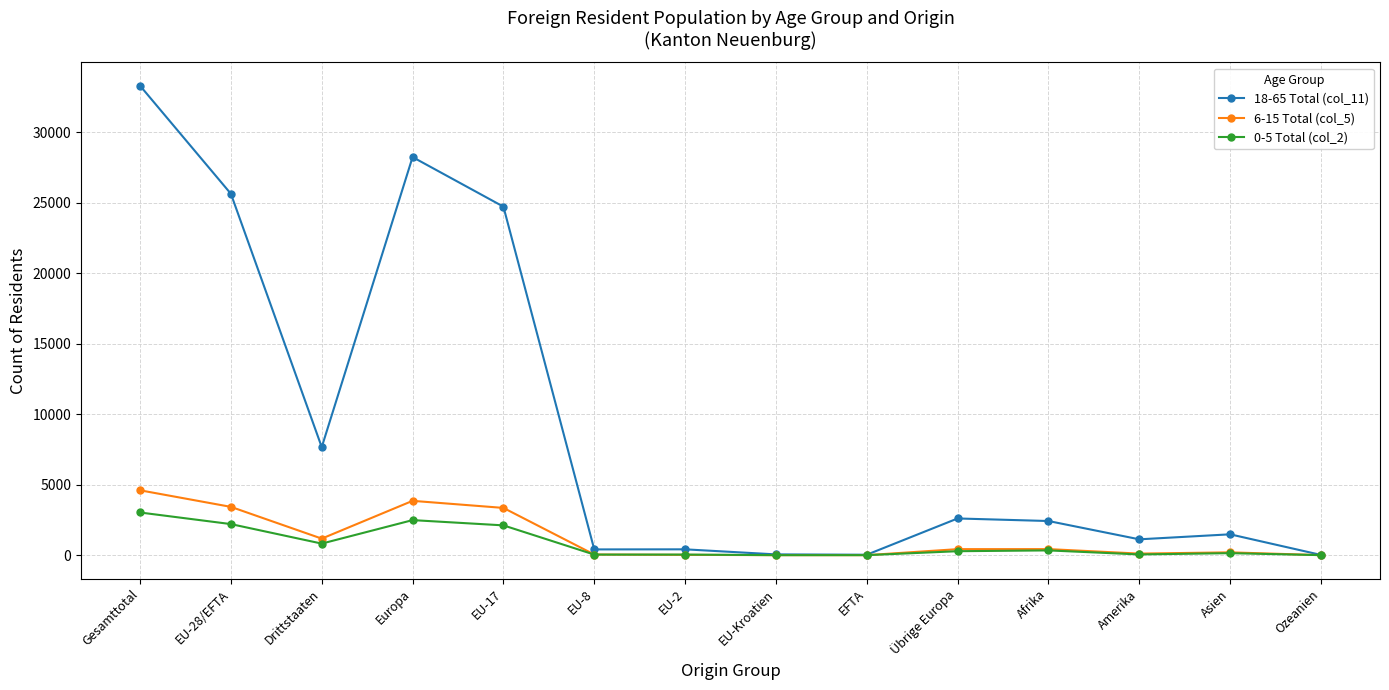

What is the label of the 9th point from the right?

EU-8